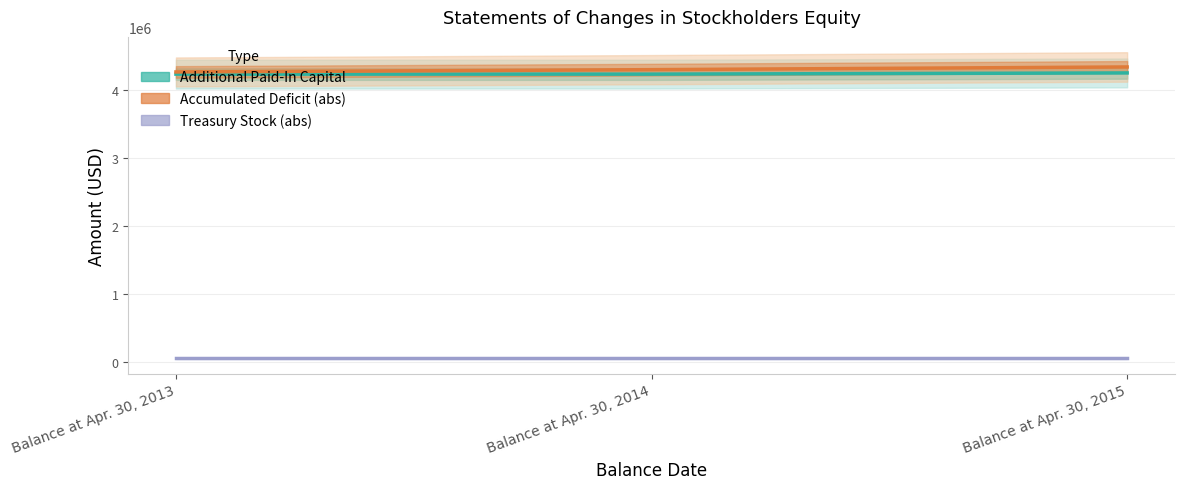

What is the total value across all series at Balance at Apr. 30, 2013?

8542316